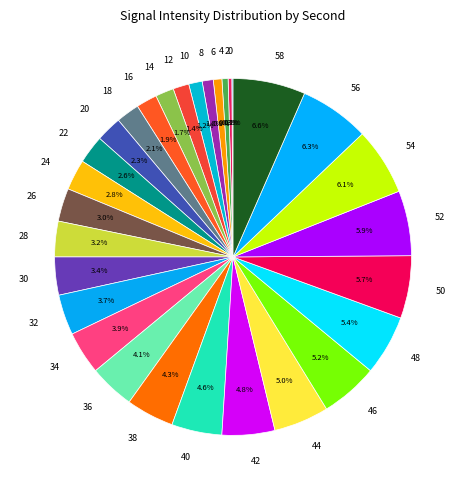

What percentage is NOT represented by 48?

94.5%